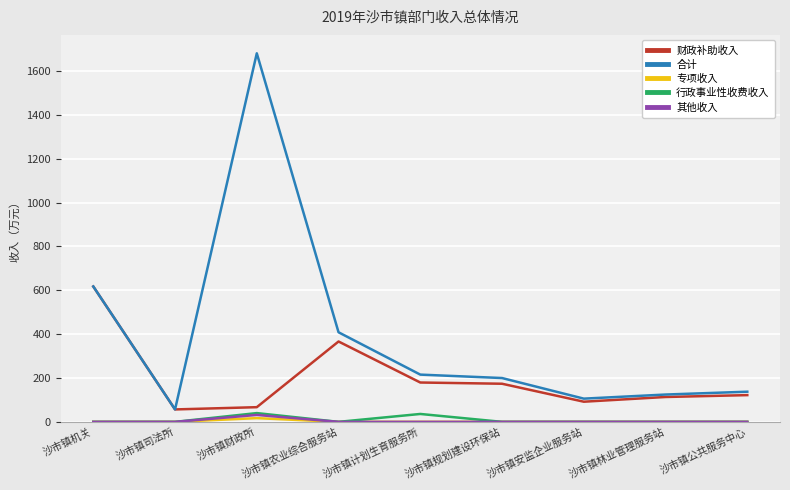

Is it true that 合计 equals 1680.1 at 沙市镇财政所?

True